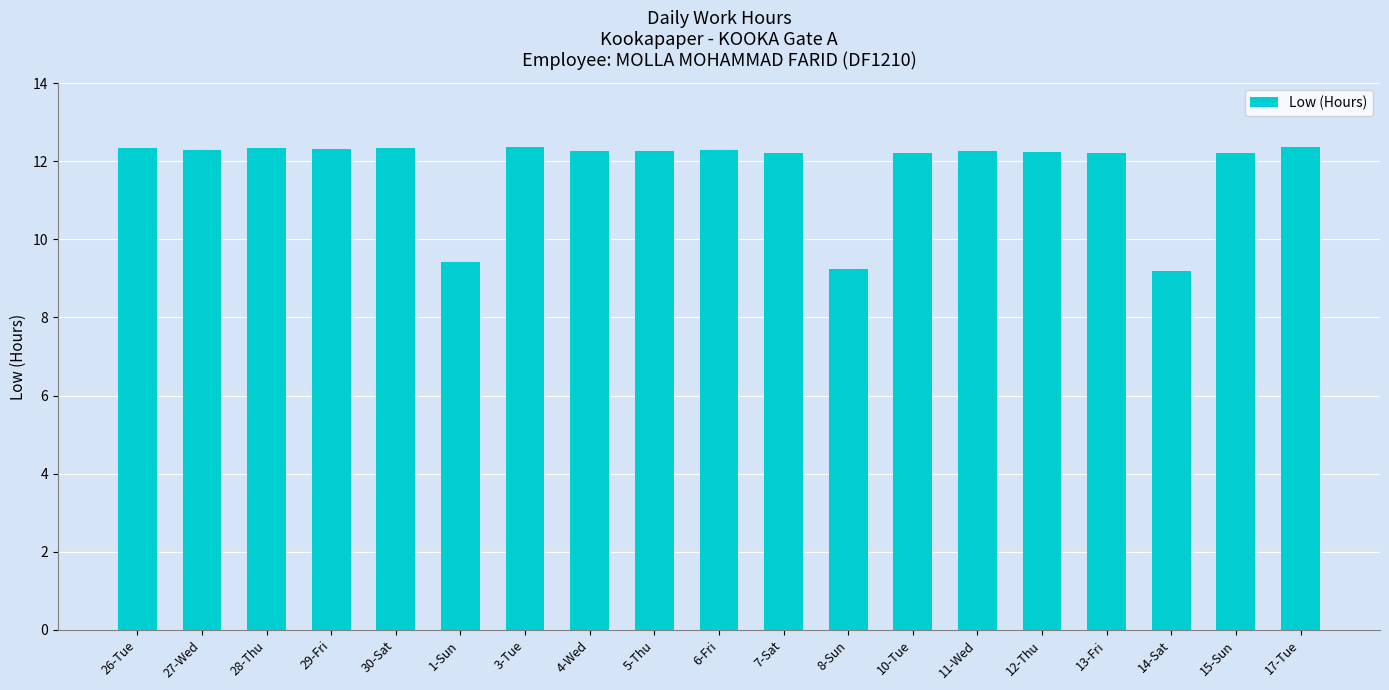

Is it true that the value at 6-Fri is 12.3?

True